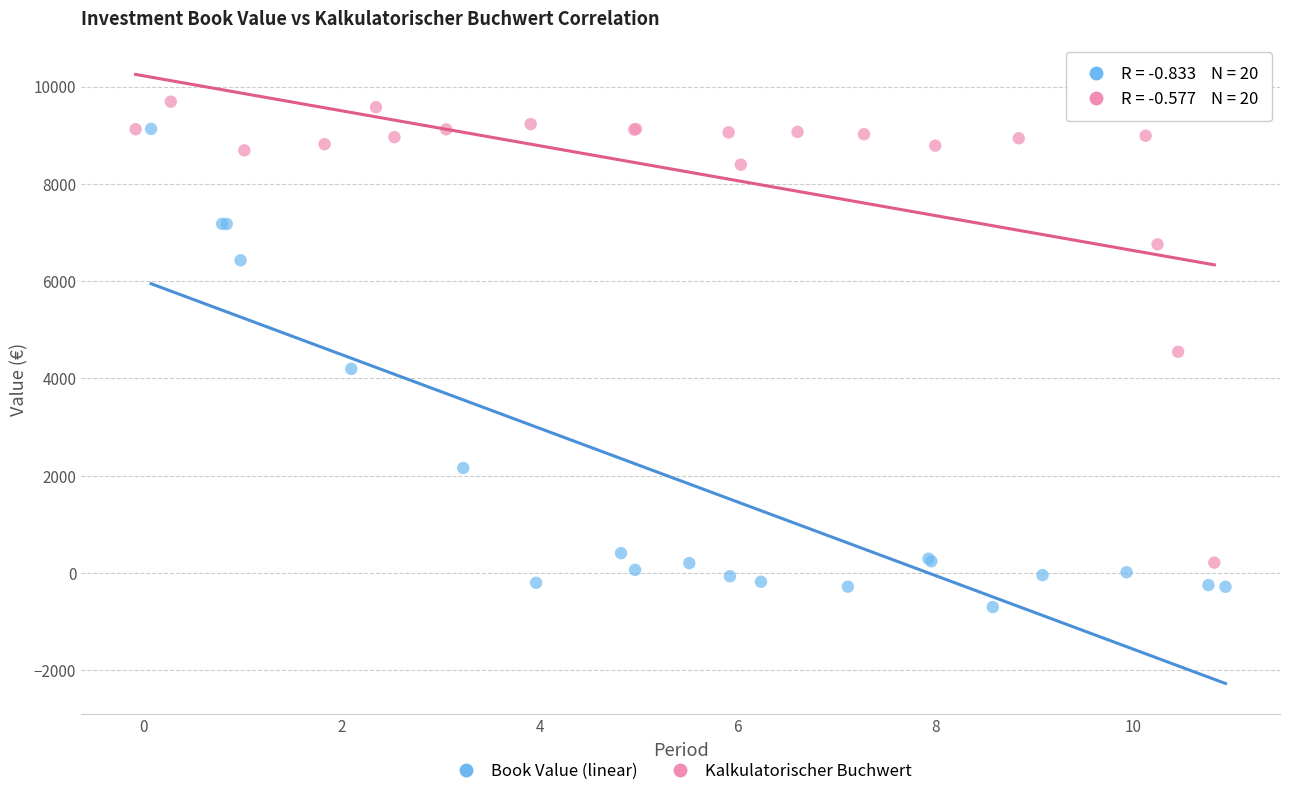

Which series contains the lowest Y value?

Book Value (linear)